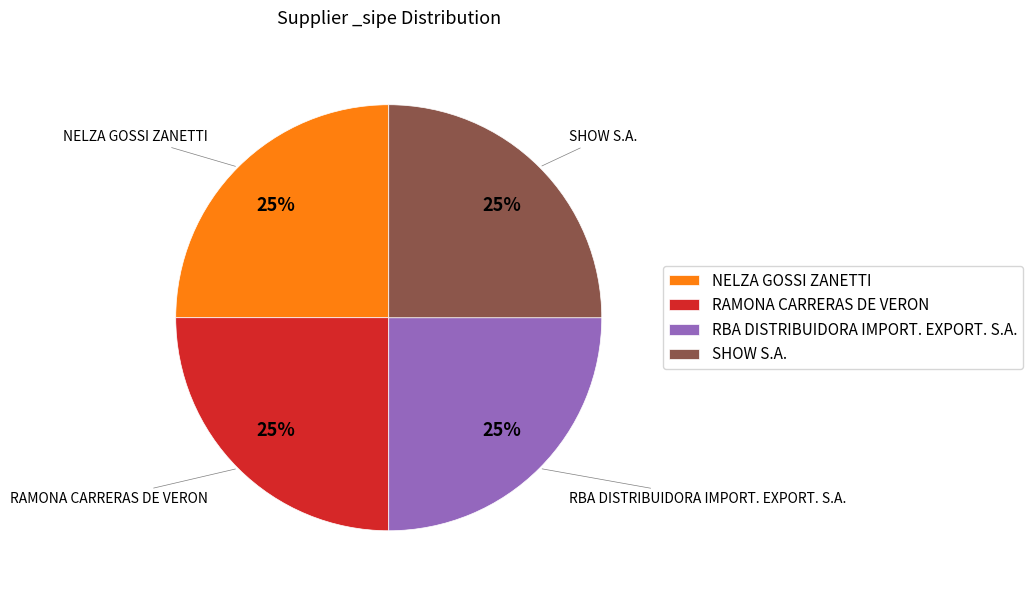

To the nearest percent, what is the average slice percentage?

25%